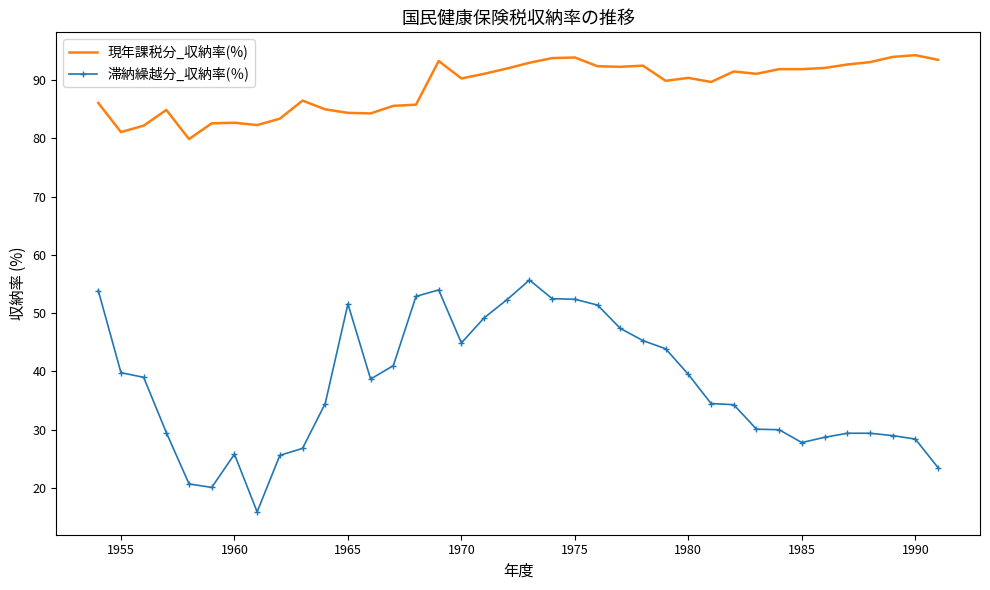

What is the minimum value shown in the chart?

15.9